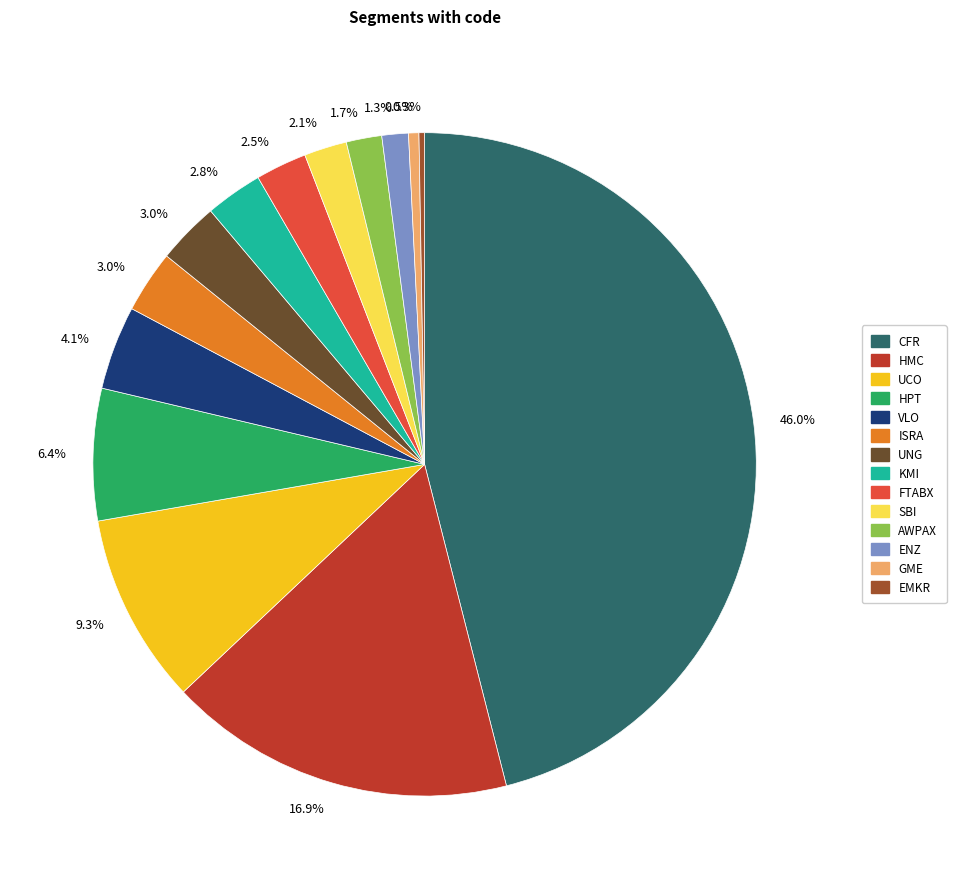

Is there a majority slice in this chart?

No